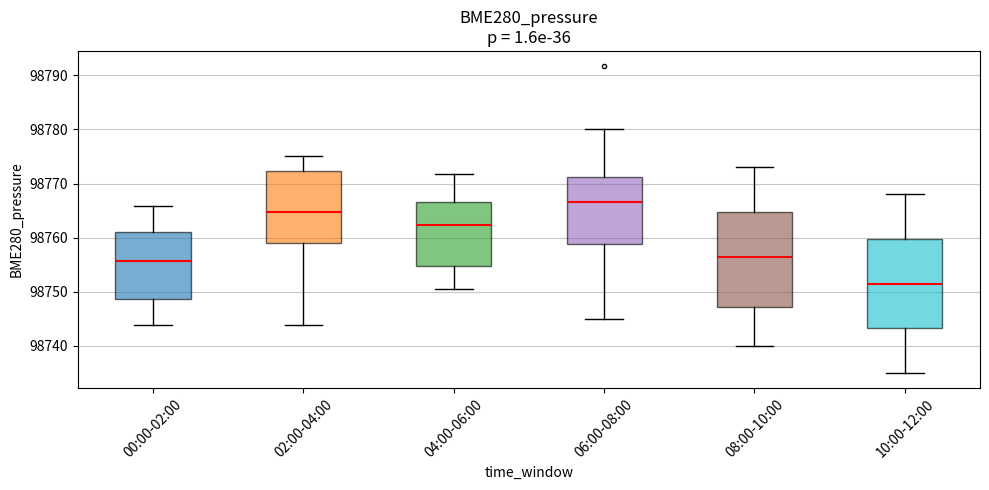

Comparing the boxes themselves (not the whiskers), which one is the tallest?

08:00-10:00